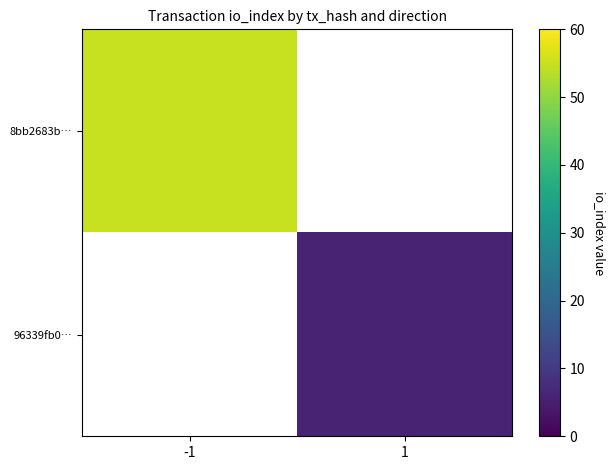

Is it true that 8bb2683b… equals 30.3 at -1?

False